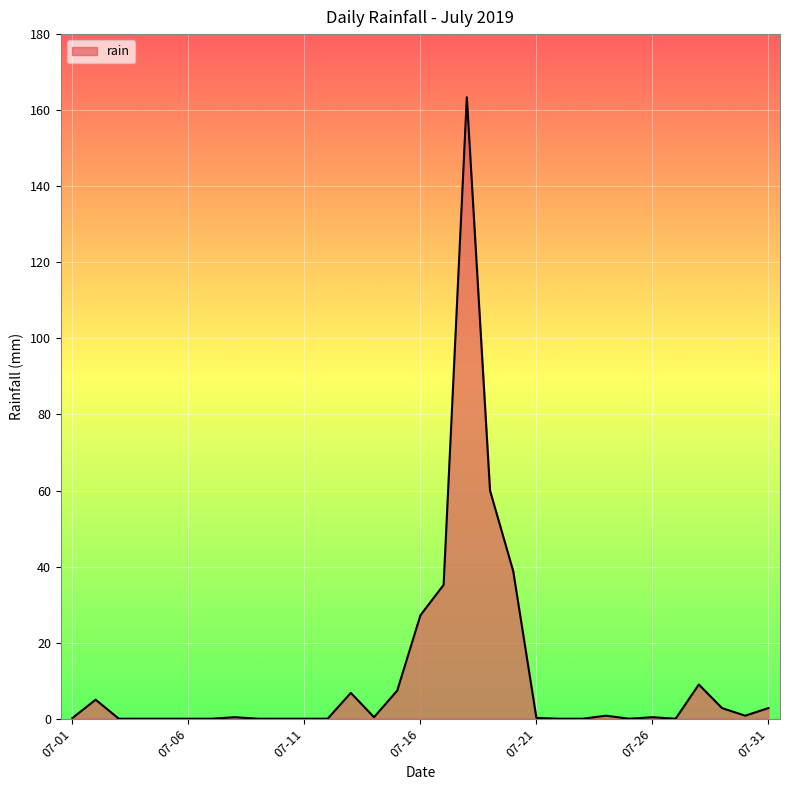

What is the greatest value displayed?

163.4